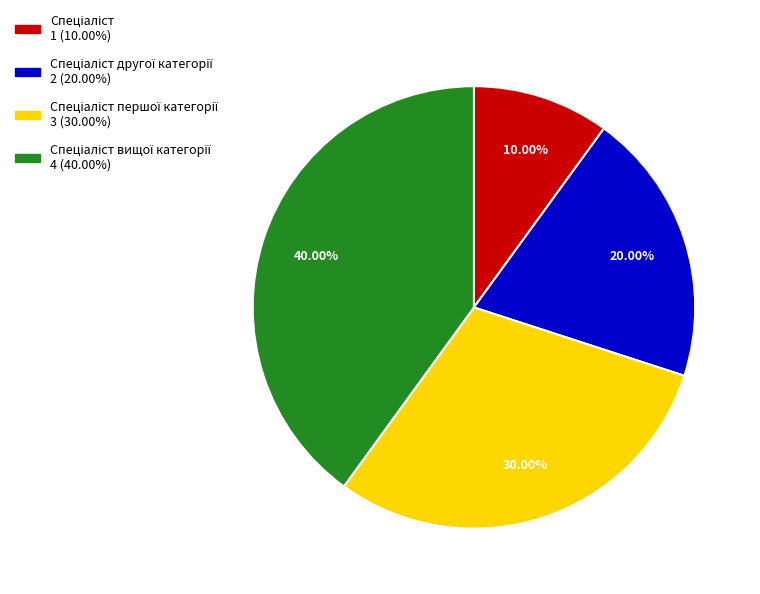

Is there any slice that represents more than half of the pie?

No